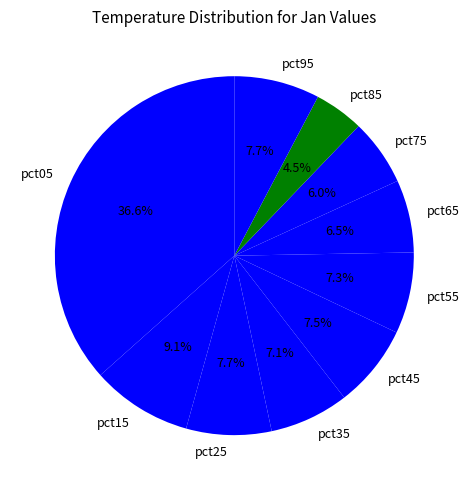

Does pct35 account for over 50% of the chart?

No